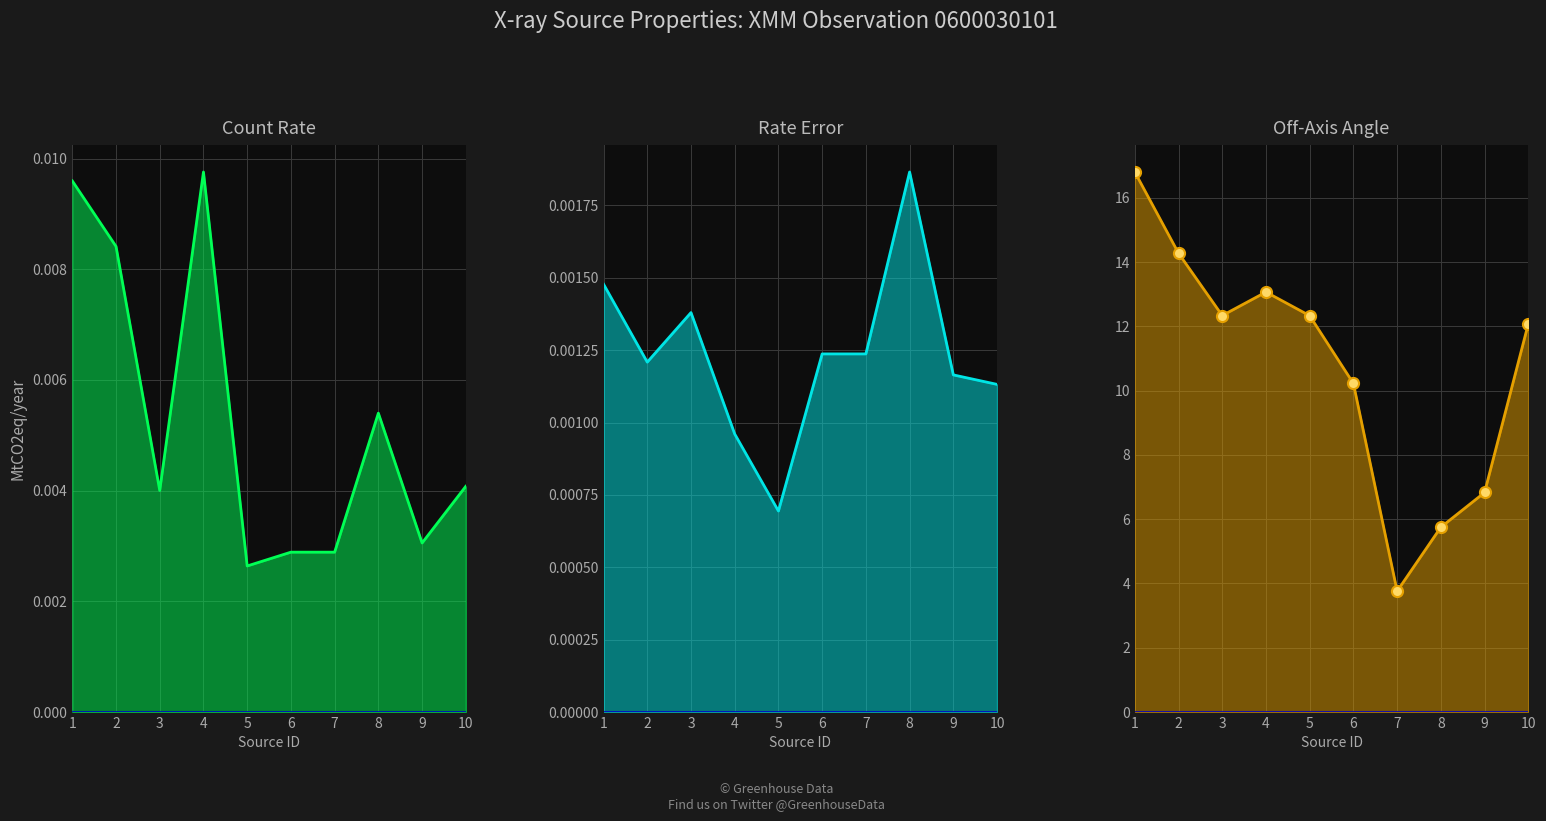

At which label is offax closest to 10?

6